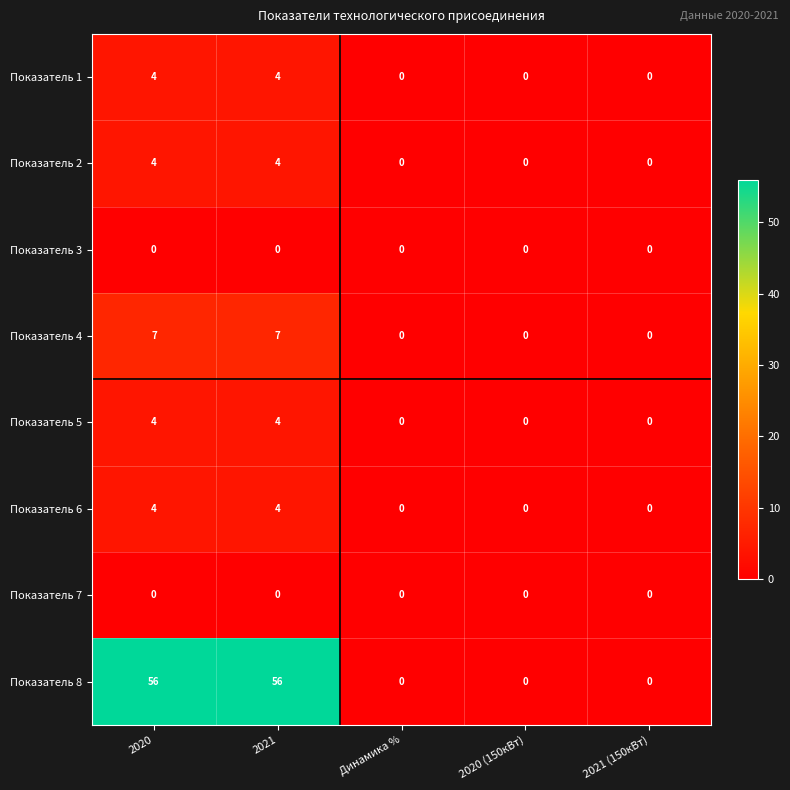

Between 2021 and Динамика %, which series saw the biggest shift?

Показатель 8